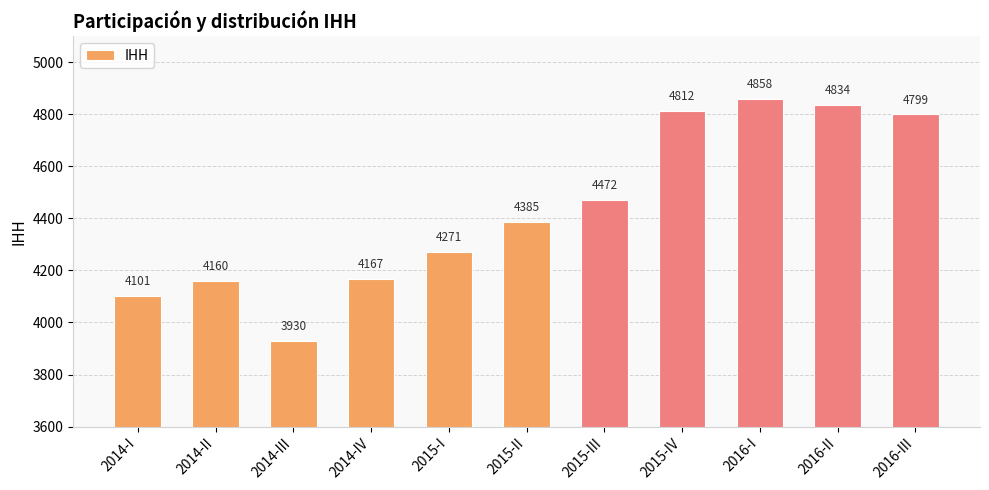

Reading left to right, list all the values displayed in this chart.

4101	4160	3930	4167	4271	4385	4472	4812	4858	4834	4799